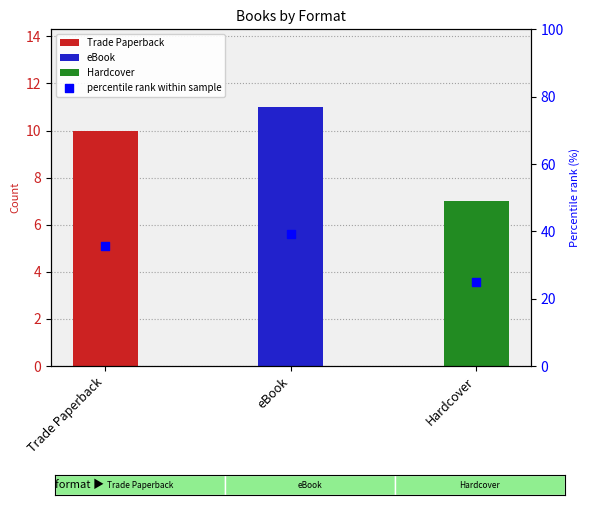

What is the ratio of the value at Trade Paperback to the value at eBook?

0.9